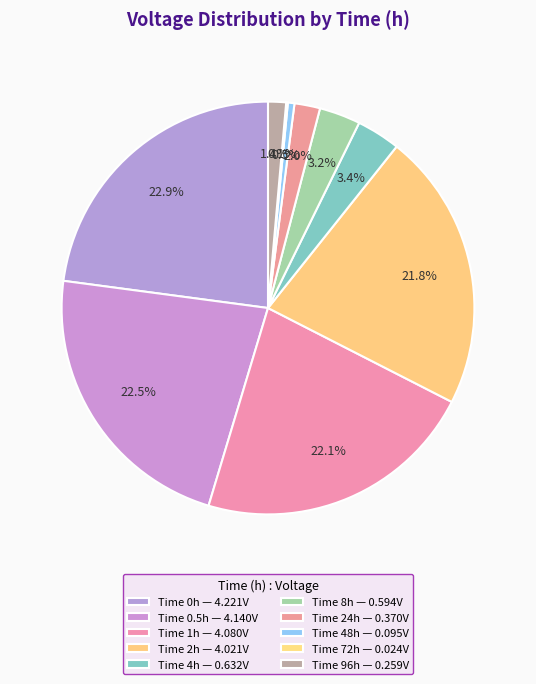

Count the number of slices in the pie.

10